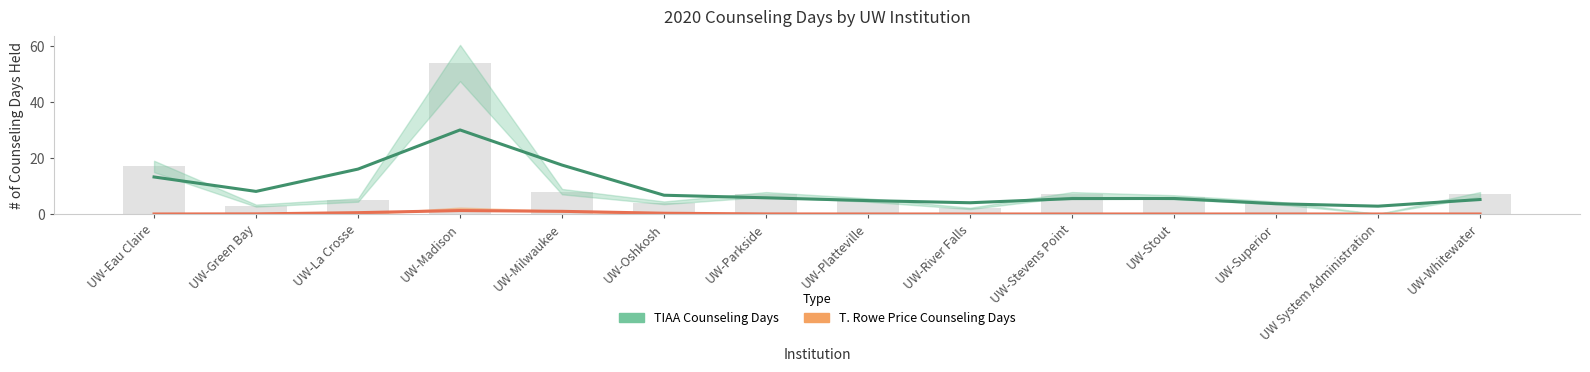

What position from the right is UW-Oshkosh?

9